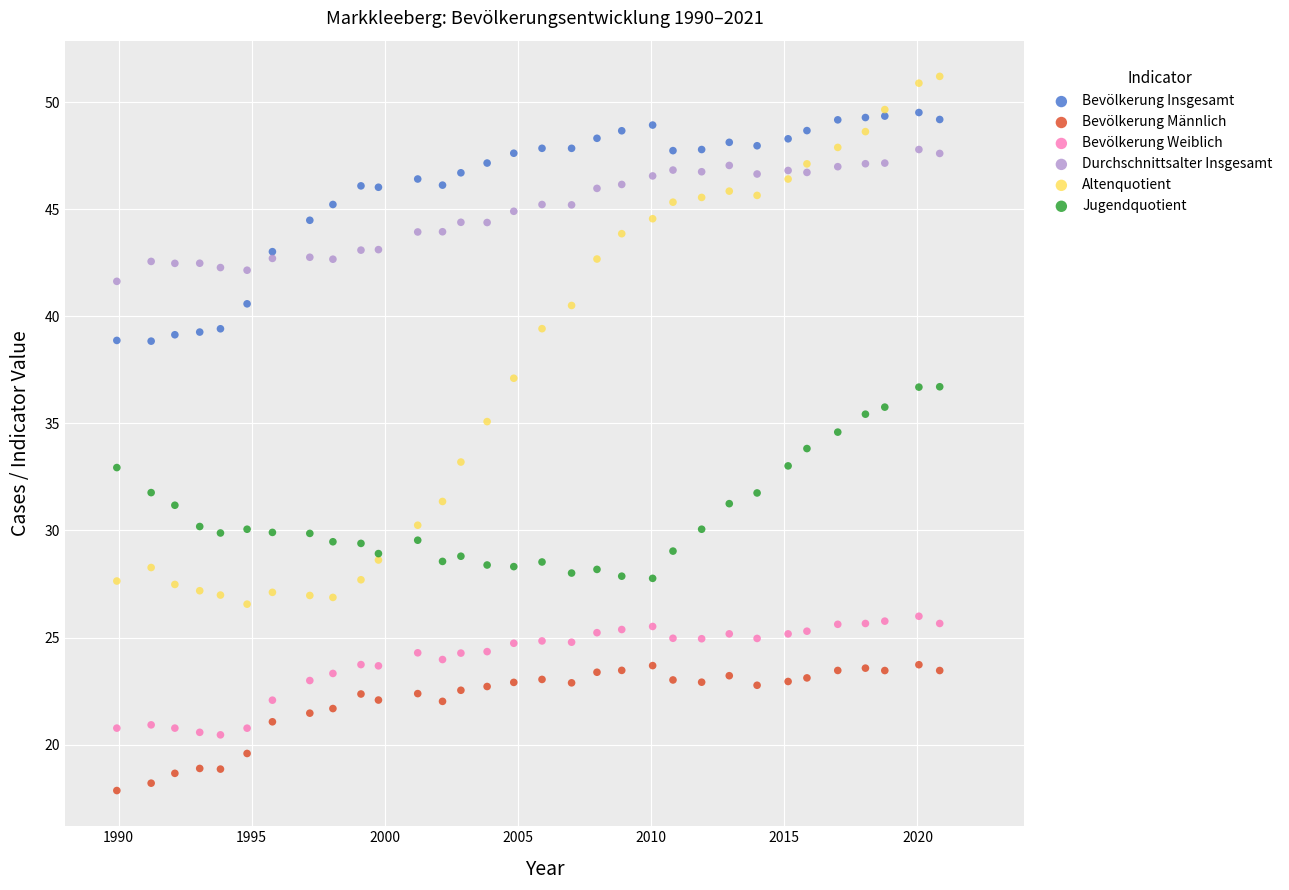

Which series reaches the maximum Y coordinate?

Altenquotient